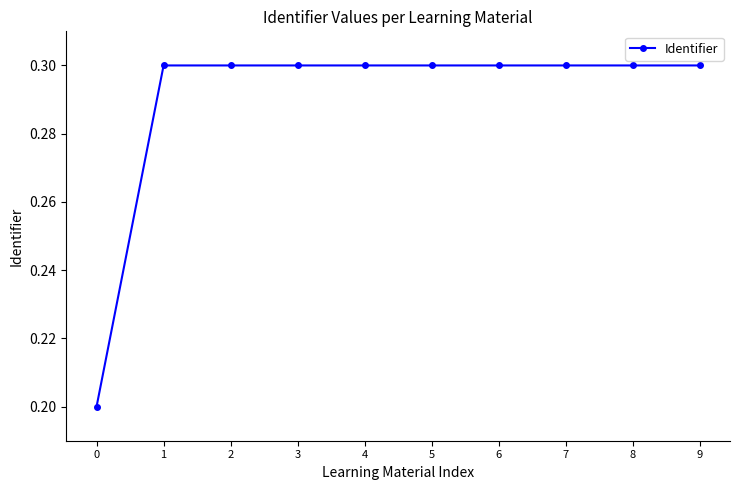

What is the change in value from 0 to 7?

+0.1